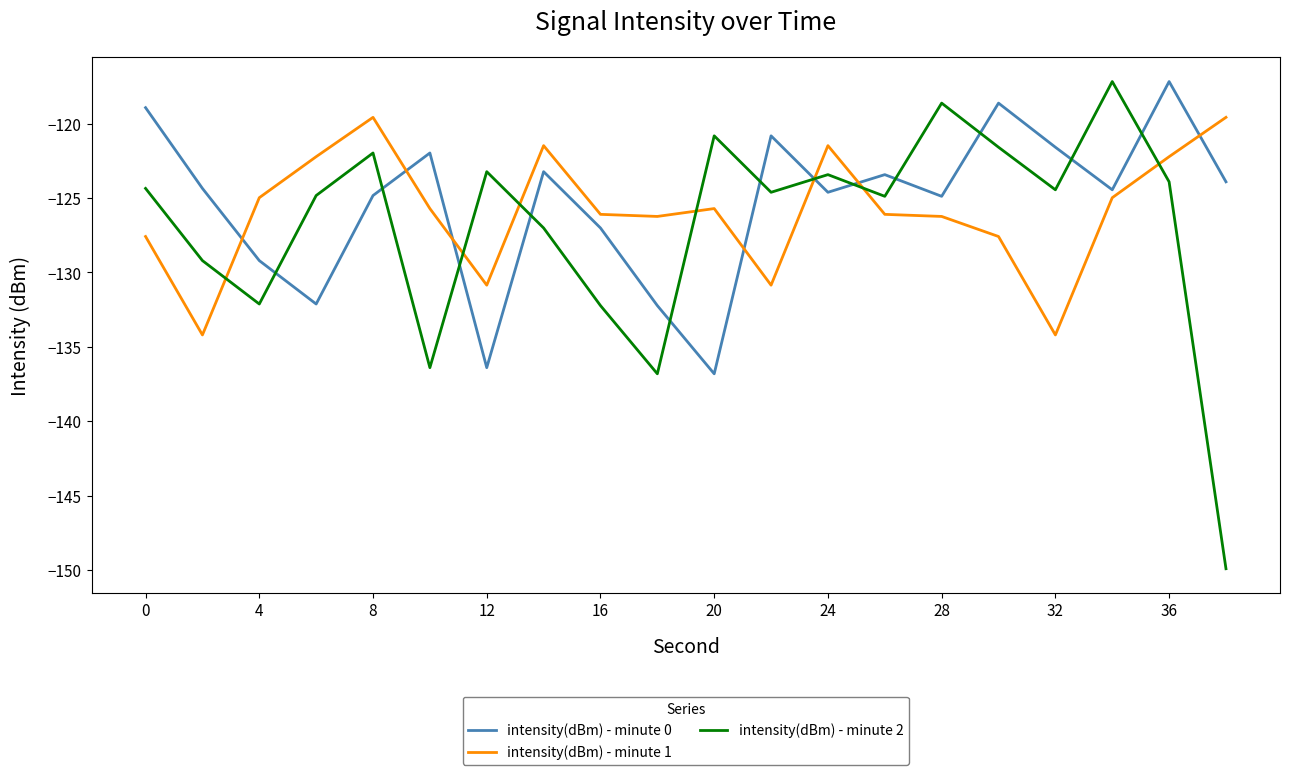

What is the difference between the maximum and minimum values in the intensity(dBm) - minute 1 series?

14.6